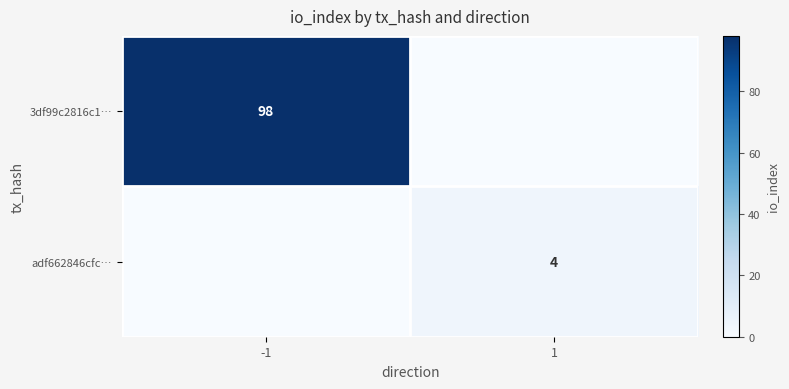

The value of adf662846cfc… at -1 is 0. True or false?

True